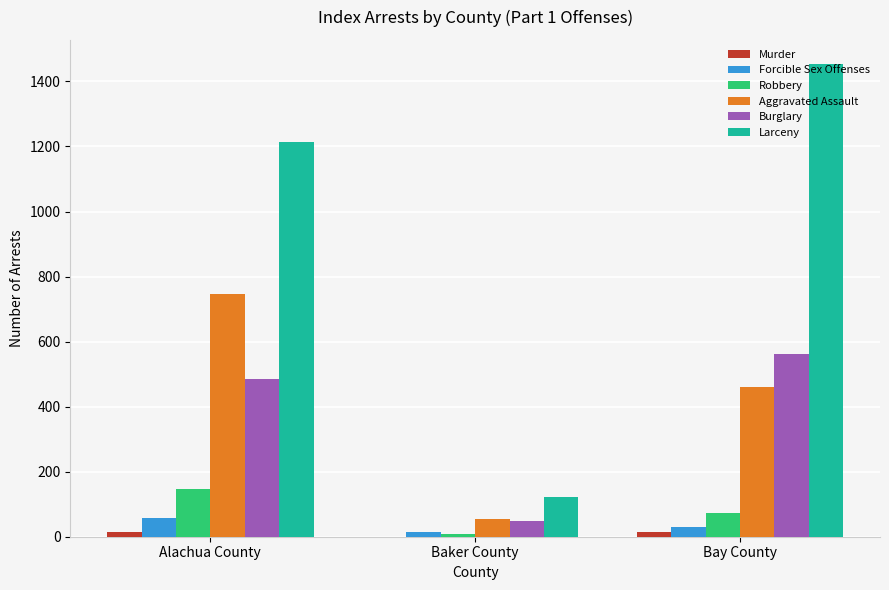

Which series changed the most between Alachua County and Baker County?

Larceny